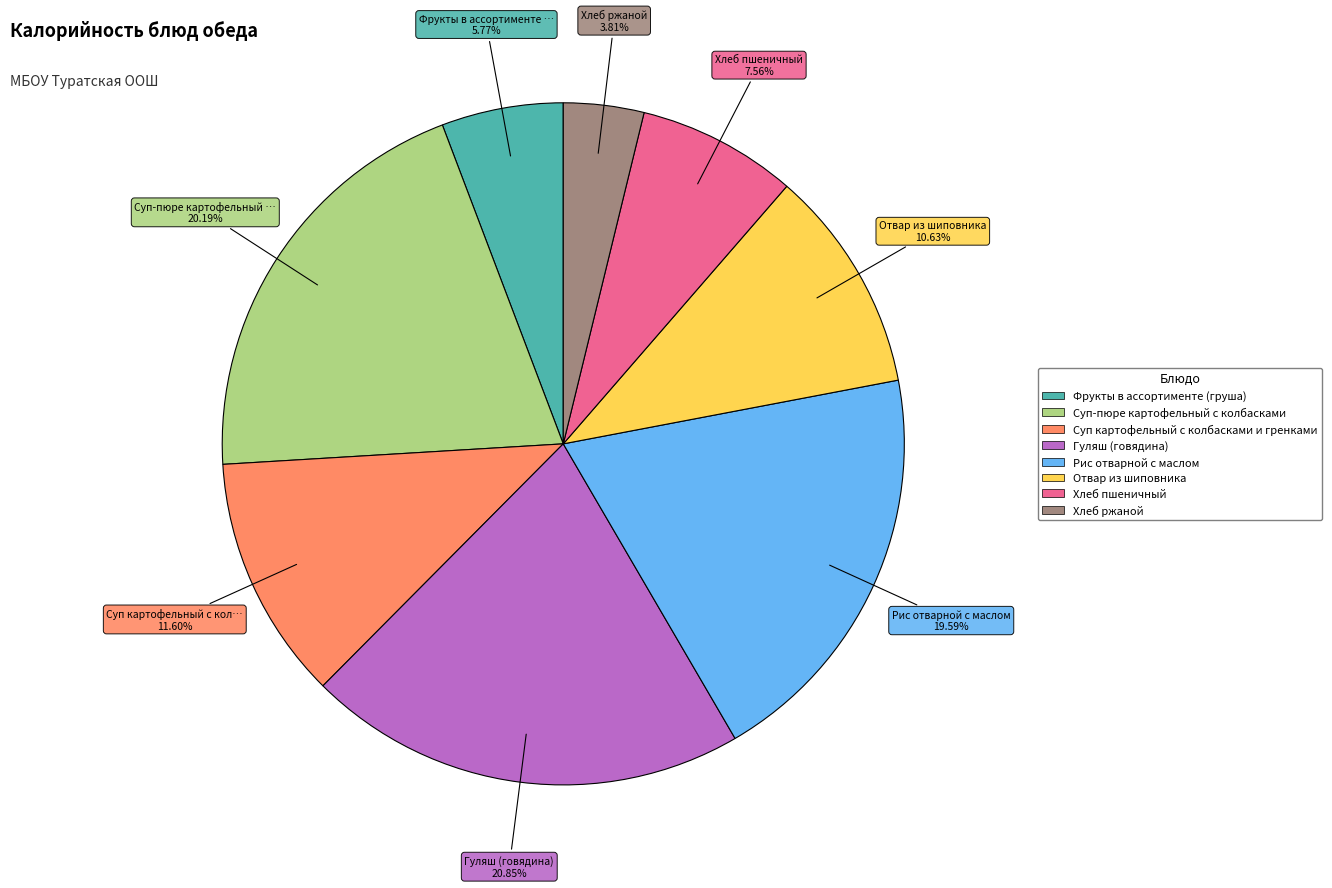

Which category has the biggest portion of the pie?

Гуляш (говядина)